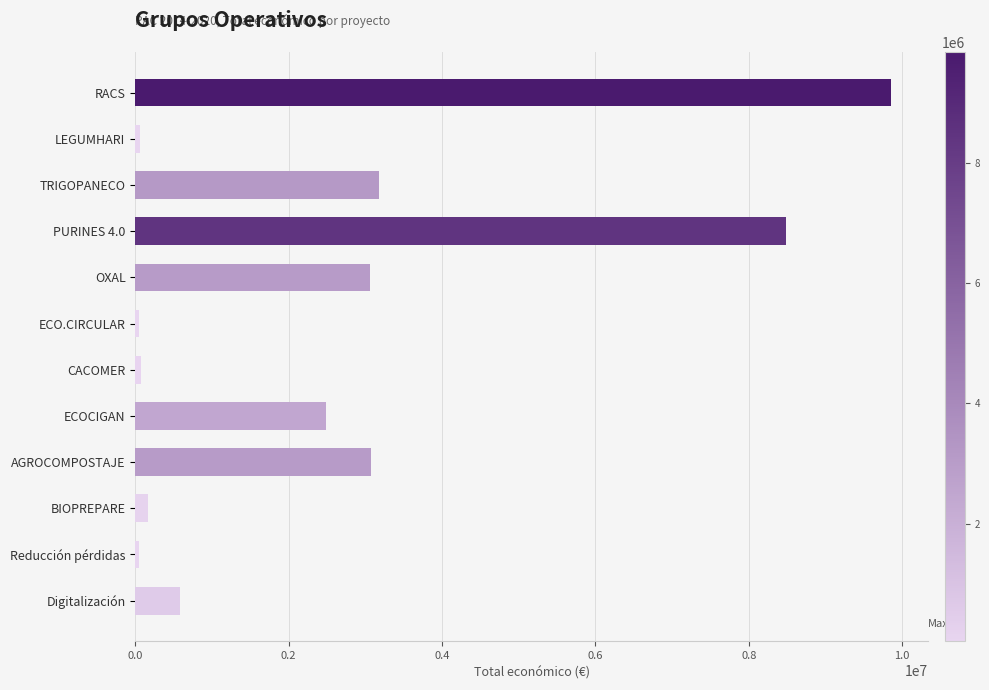

What is the change in value from PURINES 4.0 to Digitalización?

-7896853